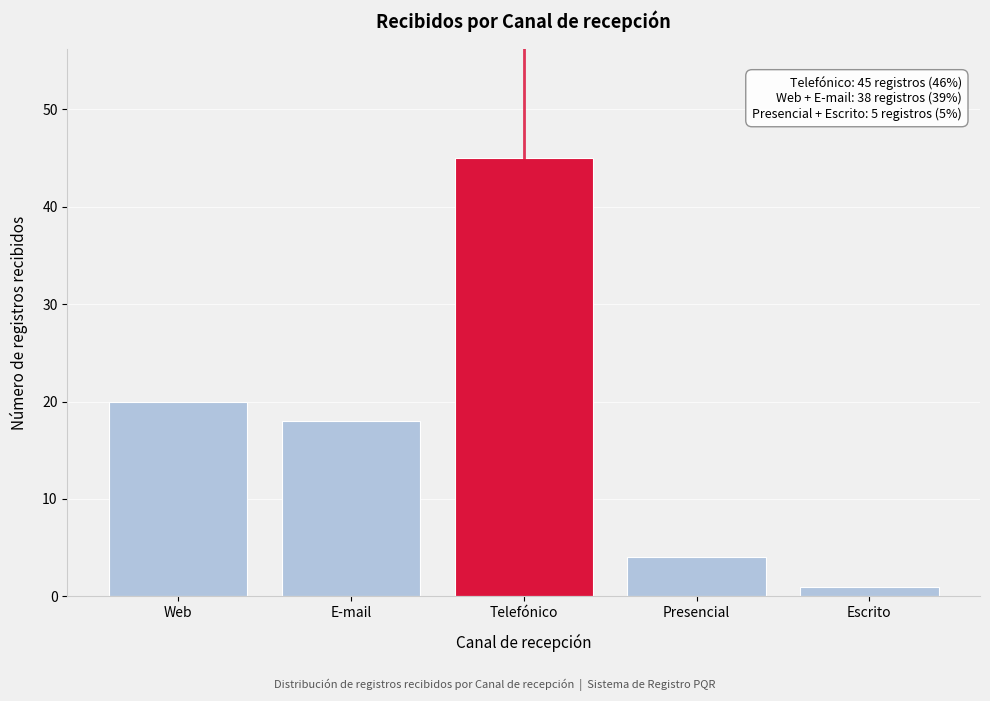

Reading right to left, transcribe all the data shown in this chart.

1	4	45	18	20